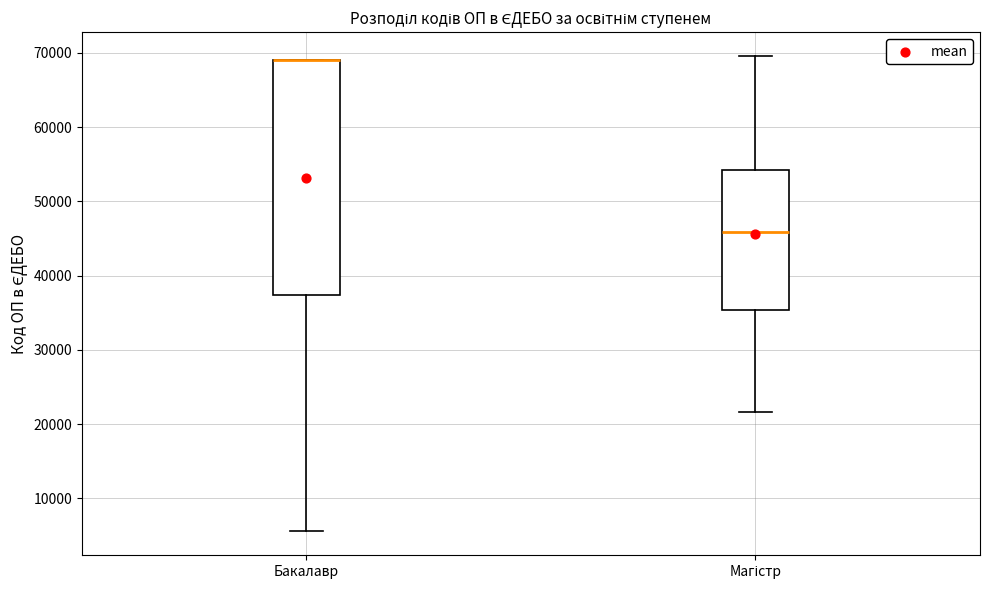

Reading left to right, read every box against the y-axis: the position of its median line, the range the box covers, and the ends of its whiskers. The values are not printed on the chart, so give them approximately, as read against the axis.

Бакалавр: median 69000 (drawn on the box's upper edge), box 37000 to 69000, whiskers 6000 to 69000
Магістр: median 46000, box 35000 to 54000, whiskers 22000 to 70000